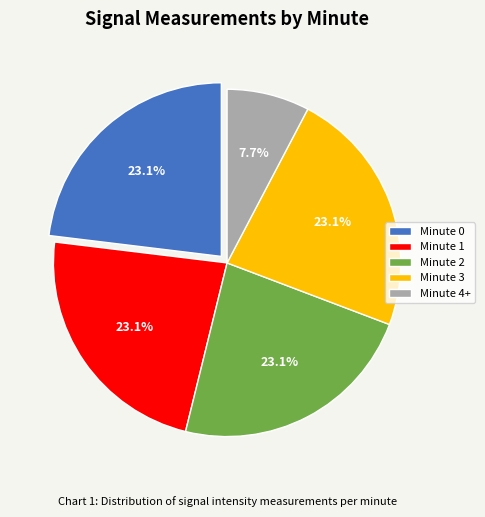

Combined, what portion of the pie is Minute 1 and Minute 2?

46.2%